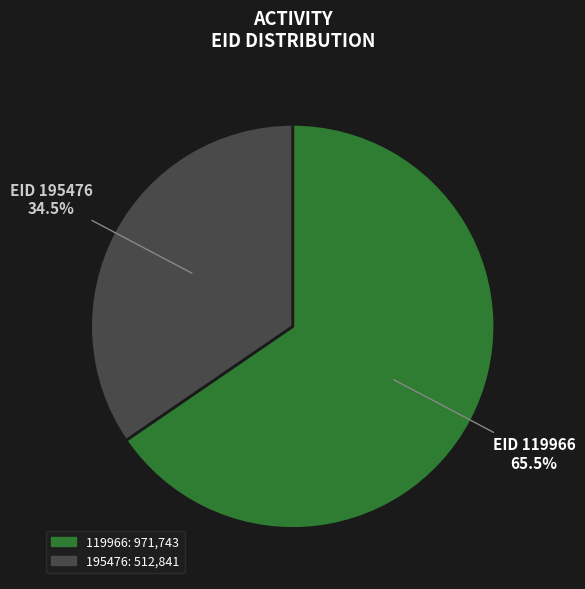

Is there any slice that represents more than half of the pie?

Yes